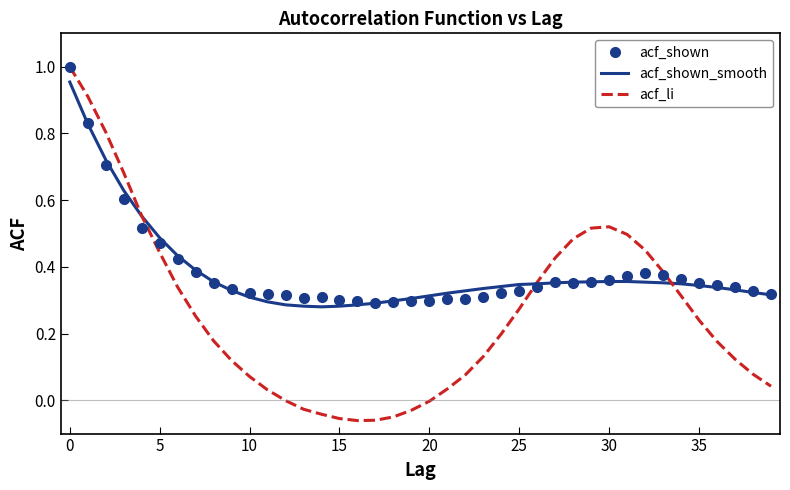

Which series has the largest range (max minus min)?

acf_li